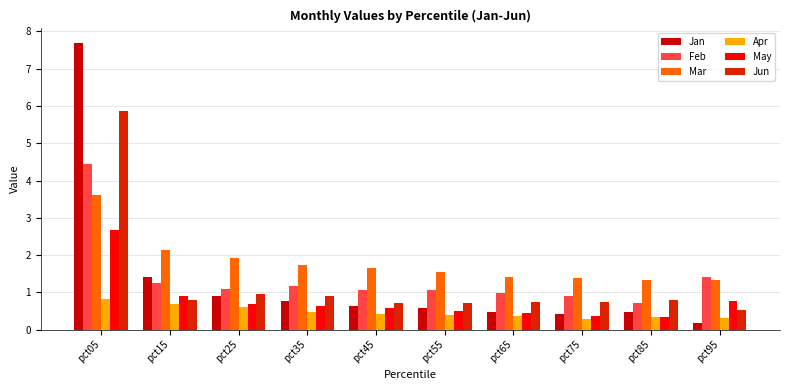

What is the greatest value displayed?

7.7